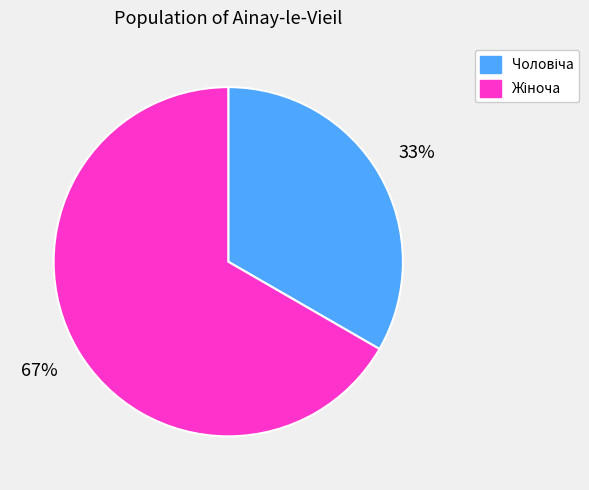

Does any single category account for the majority?

Yes